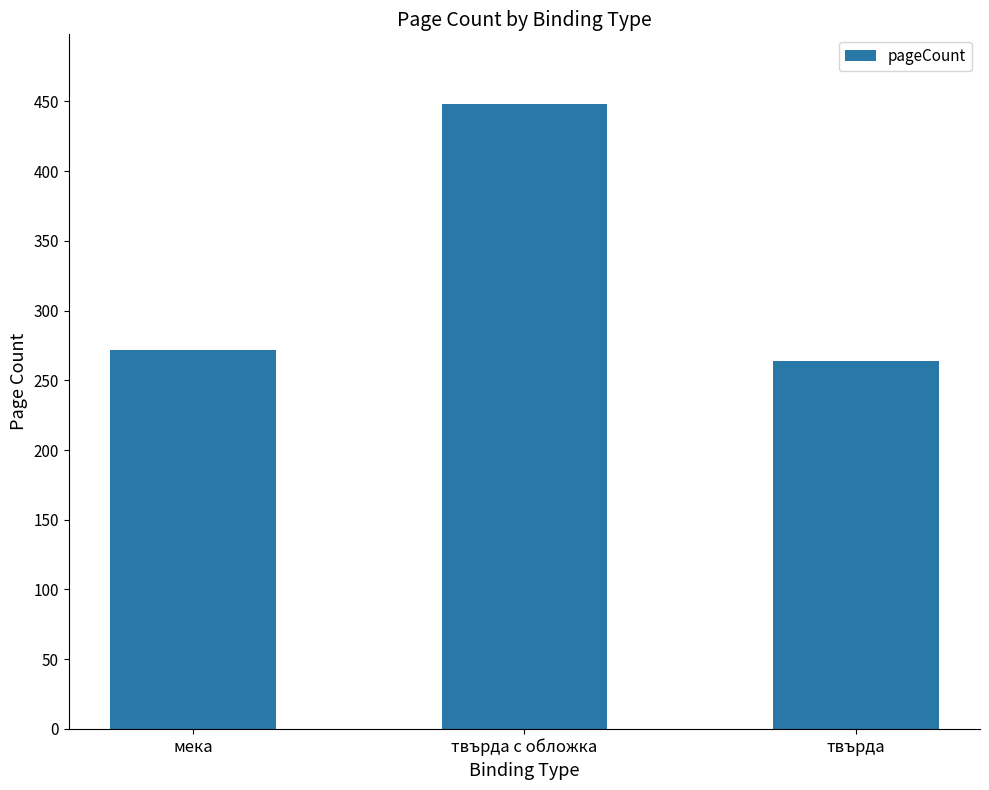

What is the maximum value shown in the chart?

448